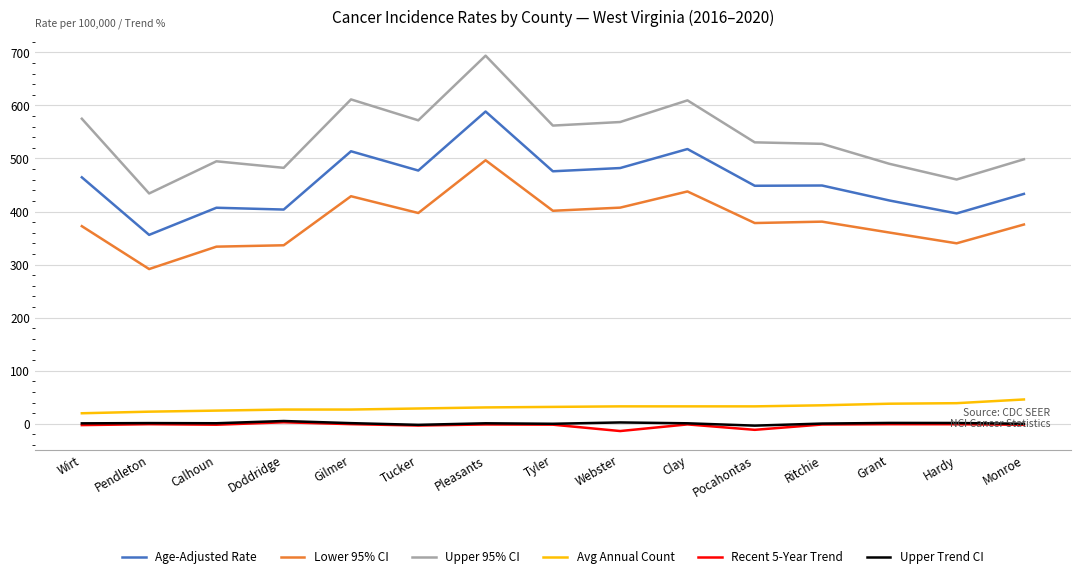

At which category is the sum across all series the highest?

Pleasants